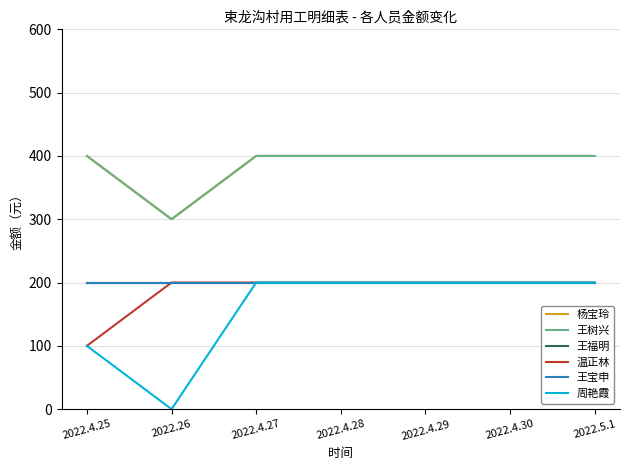

Which series has the largest range (max minus min)?

周艳霞